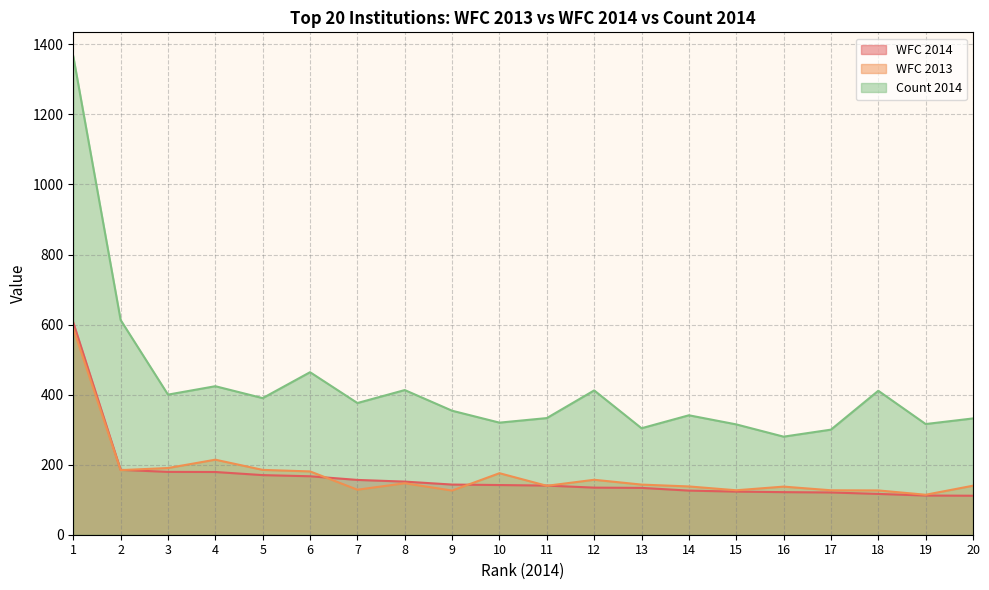

True or false: Count 2014 has a value of 413.0 at 8.

True